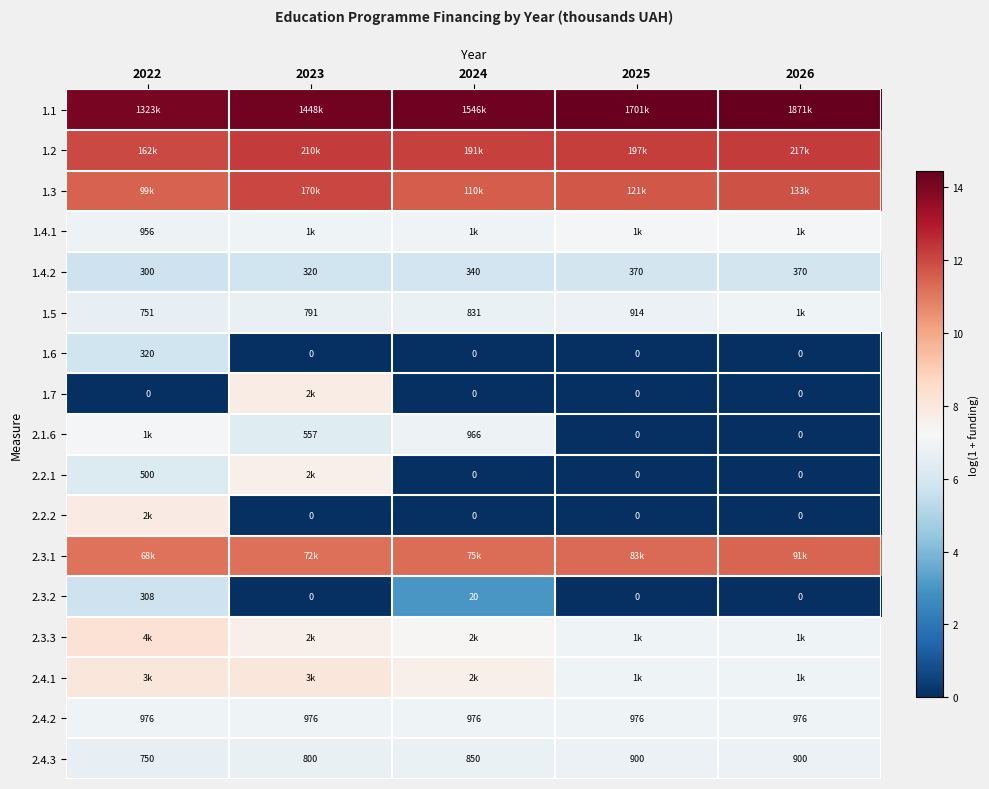

Is the value of 1.4.2 at 2025 greater than the value of 2.2.1 at 2026?

Yes